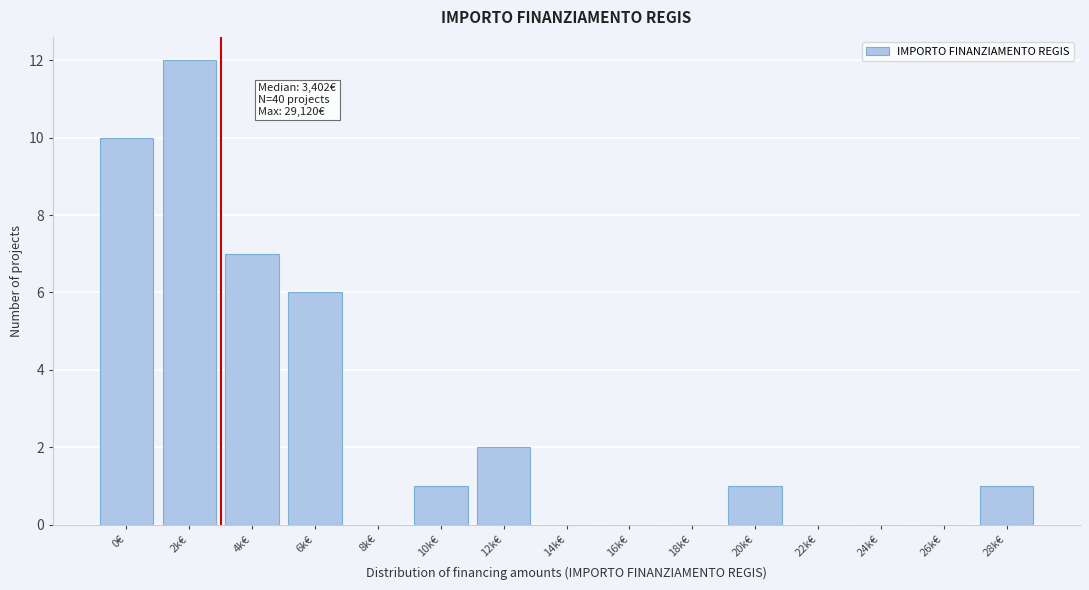

Reading left to right, transcribe all the data shown in this chart.

0€=10	2k€=12	4k€=7	6k€=6	8k€=0	10k€=1	12k€=2	14k€=0	16k€=0	18k€=0	20k€=1	22k€=0	24k€=0	26k€=0	28k€=1